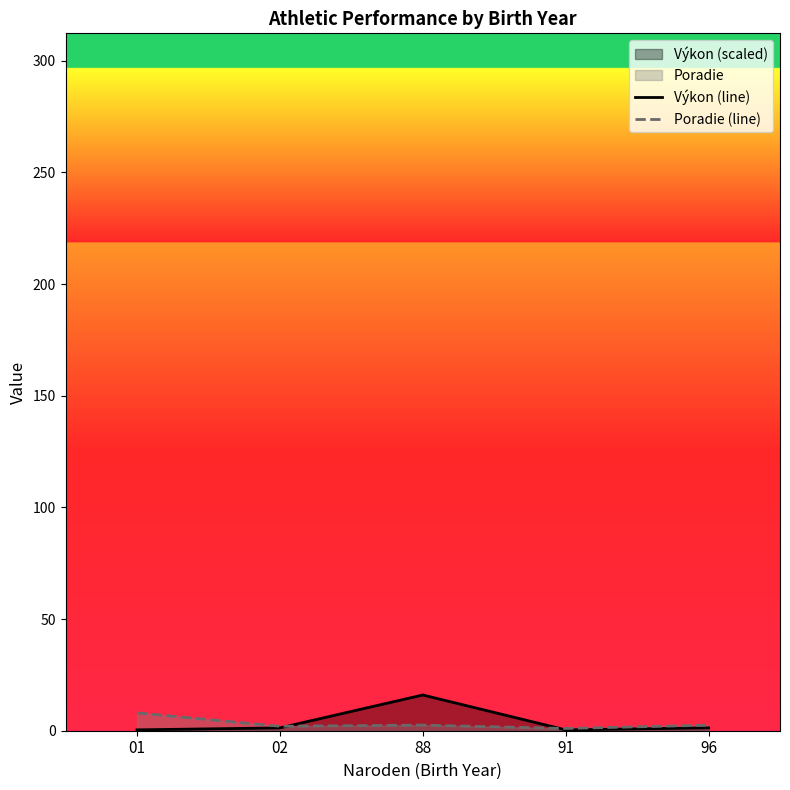

Reading left to right, what are all the values shown in this chart?

Výkon (line): 0.4	1.3	16.0	0.4	1.3
Poradie (line): 8.0	2.0	2.5	1.0	2.5